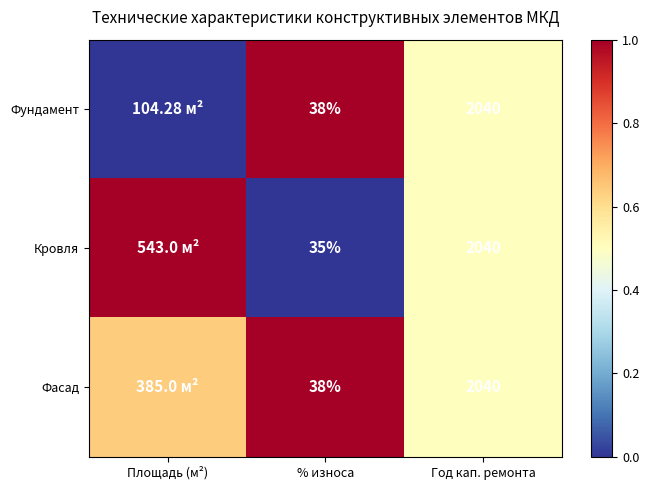

Between % износа and Год кап. ремонта, which series saw the biggest shift?

Кровля